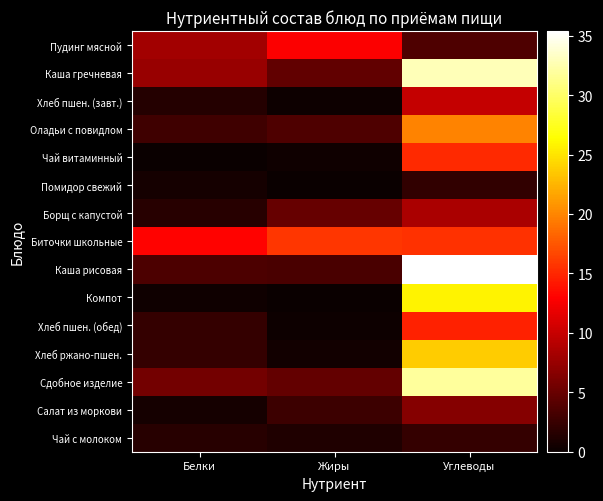

Rank the series at Жиры from highest to lowest value.

Биточки школьные, Пудинг мясной, Борщ с капустой, Сдобное изделие, Каша гречневая, Оладьи с повидлом, Каша рисовая, Салат из моркови, Чай с молоком, Хлеб ржано-пшен., Чай витаминный, Хлеб пшен. (обед), Хлеб пшен. (завт.), Помидор свежий, Компот